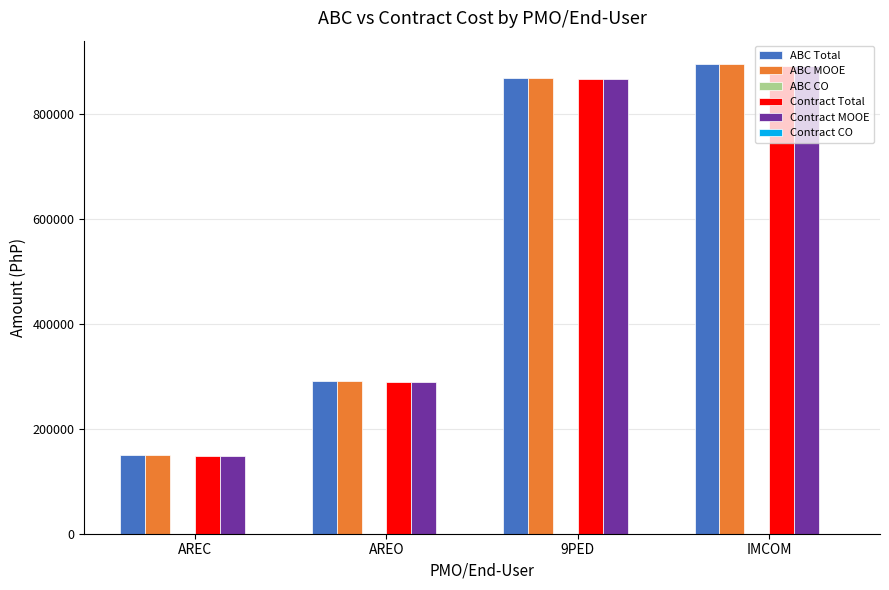

Read the ABC MOOE value at 9PED, to the nearest 10.

866750